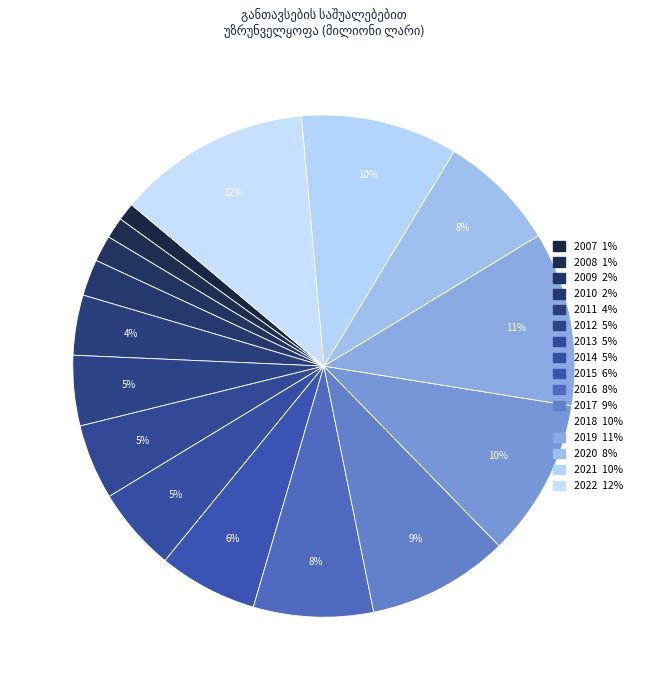

How much of the chart is everything except 2021?

89.9%